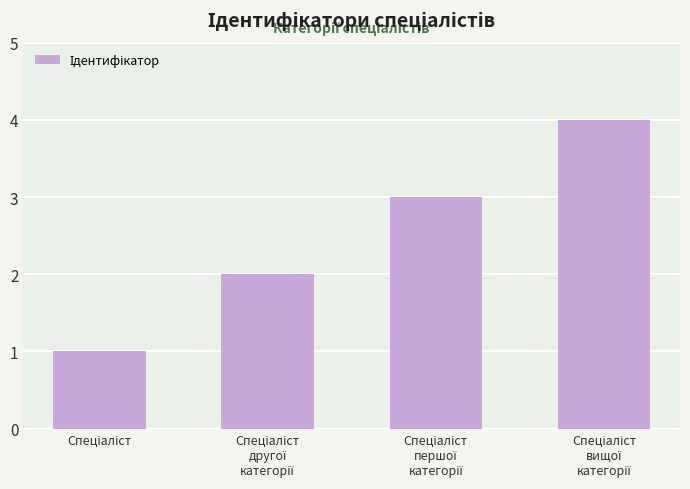

How many values are below 3?

2